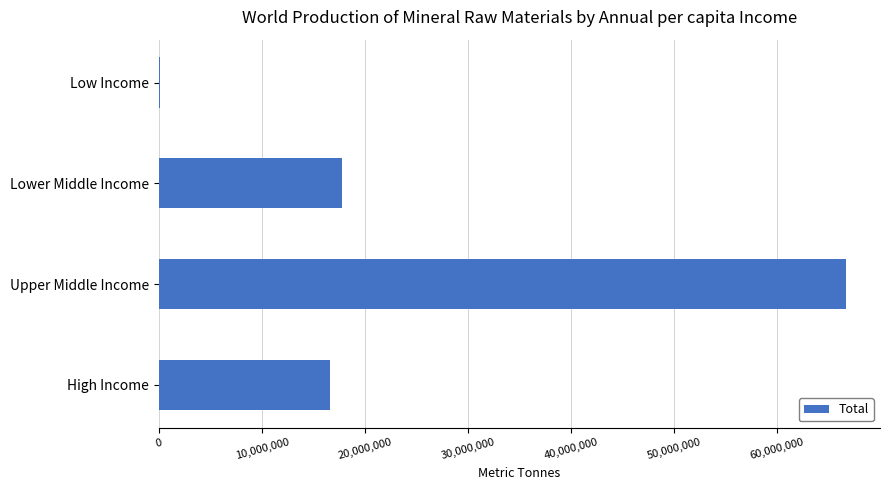

Reading bottom to top, list all the values displayed in this chart.

High Income=16638120	Upper Middle Income=66665286	Lower Middle Income=17814740	Low Income=72380